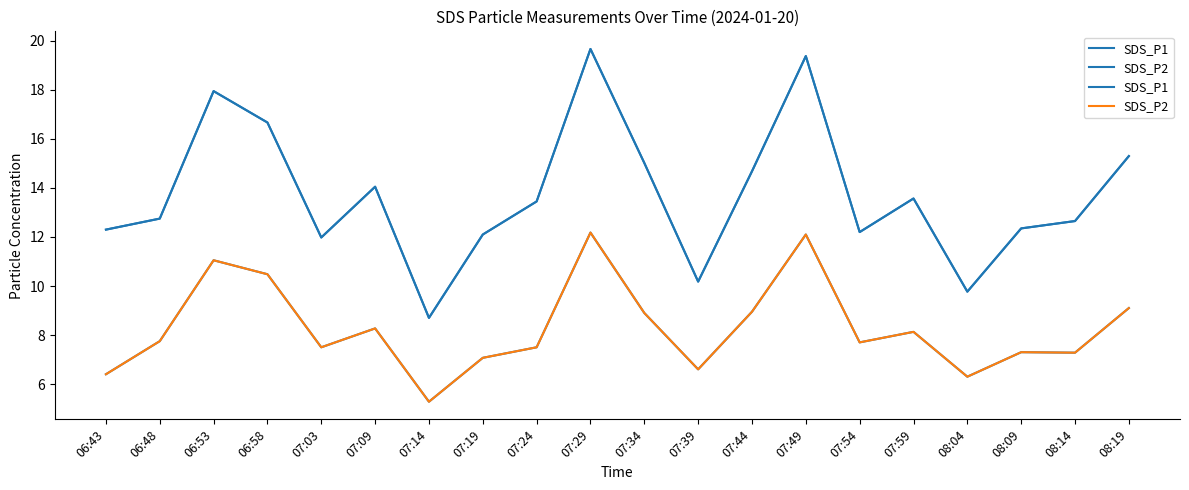

What are all the series names shown in the legend?

SDS_P1, SDS_P2